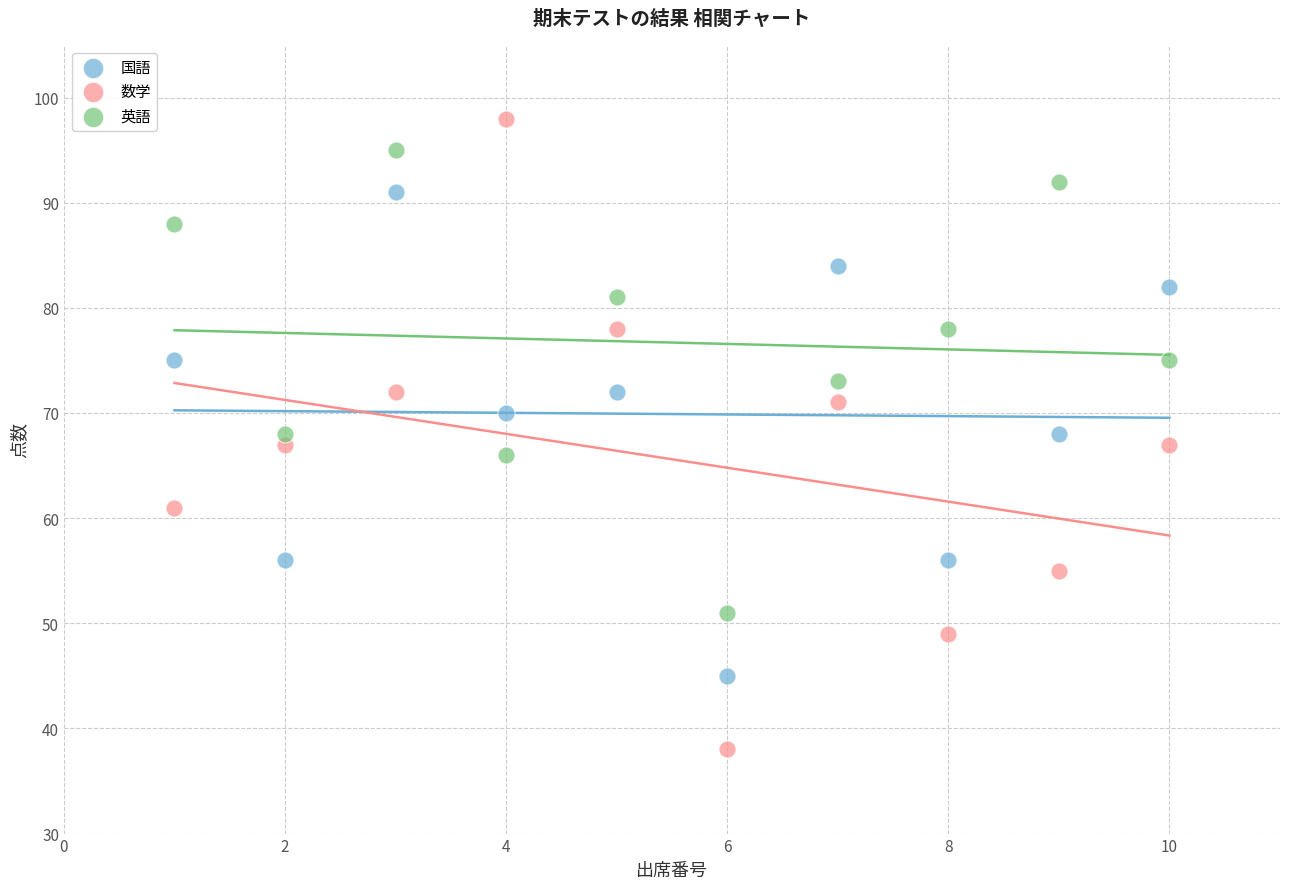

What are all the series names shown in the legend?

国語, 数学, 英語